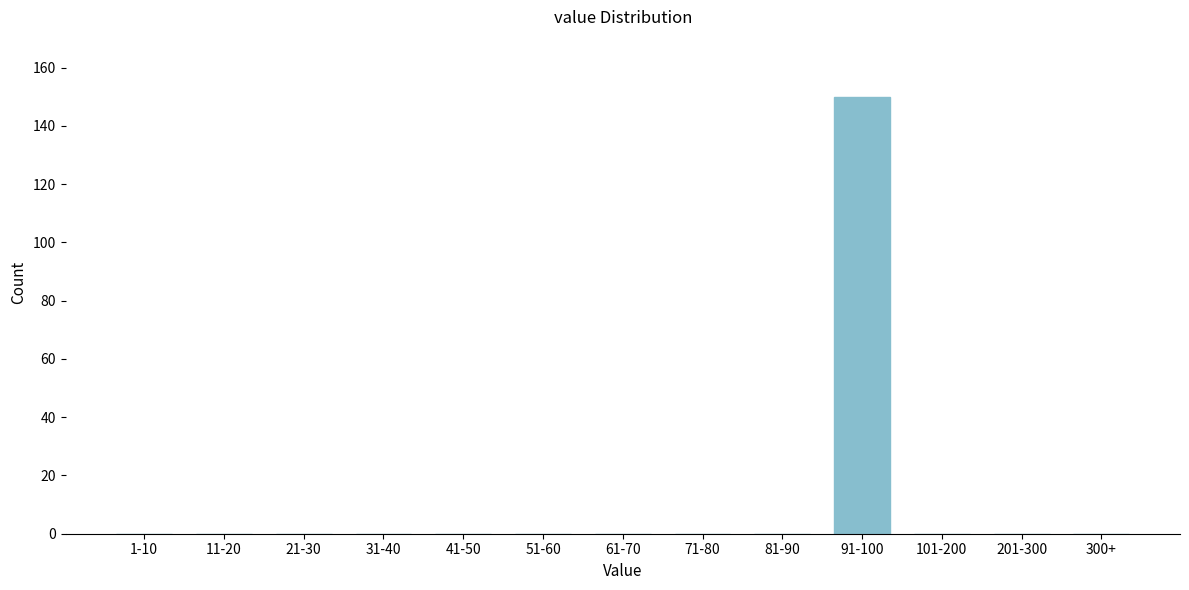

Reading left to right, list all the values displayed in this chart.

1-10=0	11-20=0	21-30=0	31-40=0	41-50=0	51-60=0	61-70=0	71-80=0	81-90=0	91-100=150	101-200=0	201-300=0	300+=0